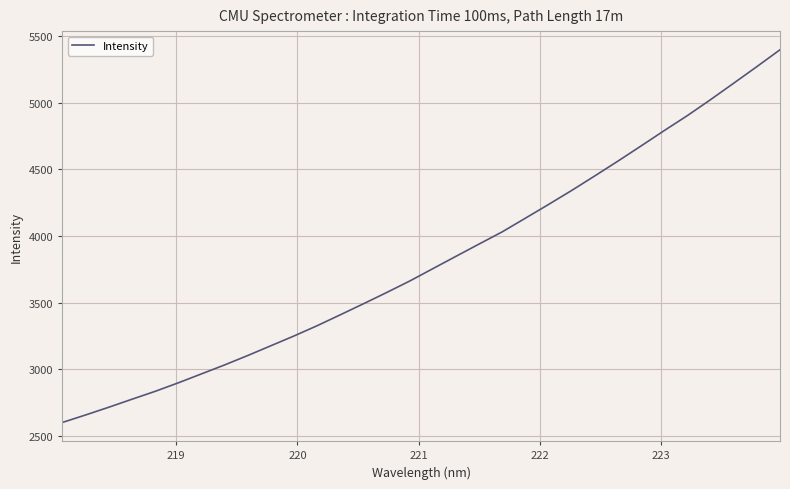

What is the difference between the maximum and minimum values?

2797.4